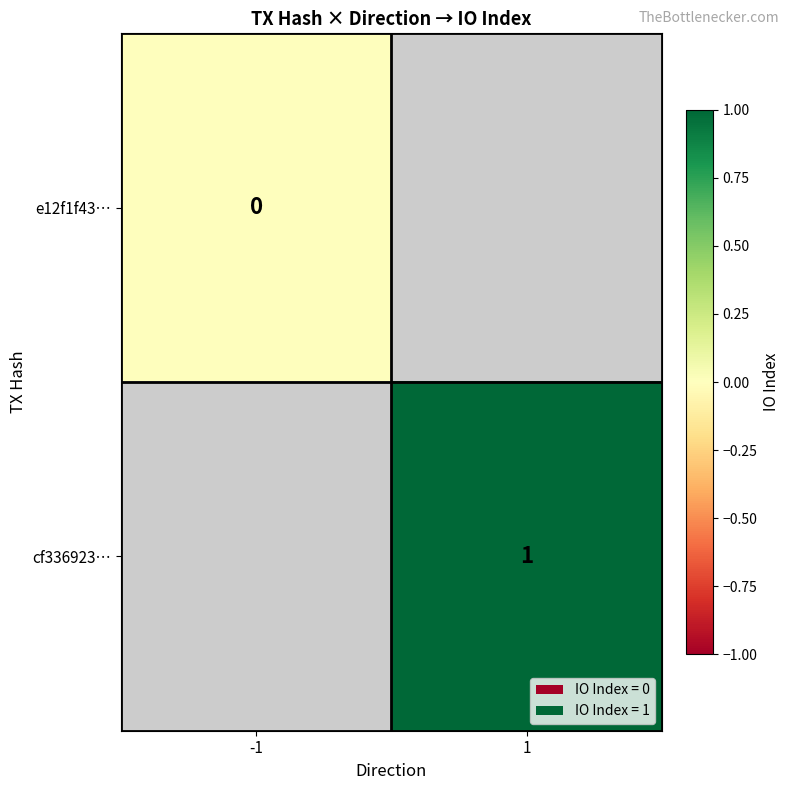

How many values in cf336923… are above zero?

1